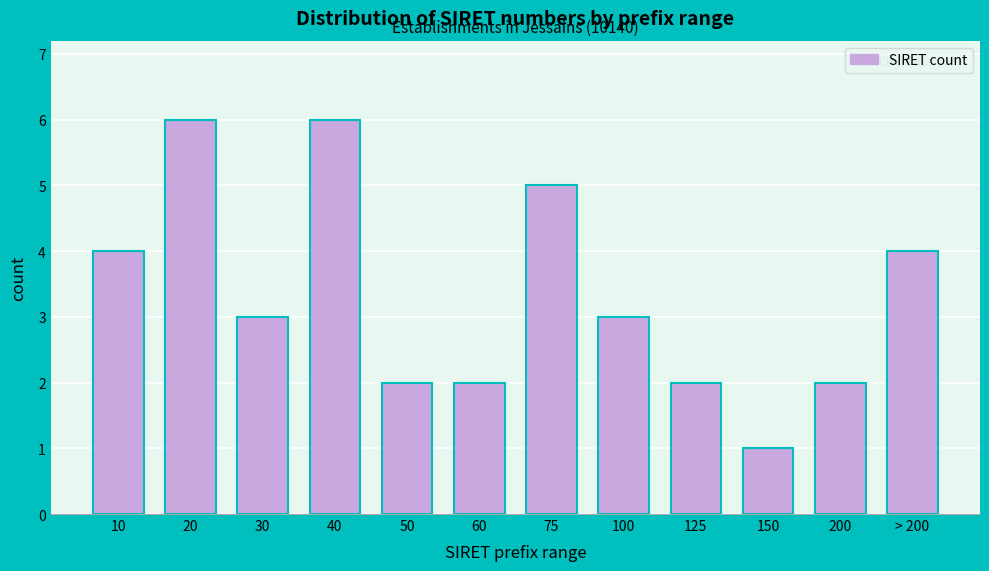

Reading left to right, transcribe all the data shown in this chart.

10=4	20=6	30=3	40=6	50=2	60=2	75=5	100=3	125=2	150=1	200=2	> 200=4